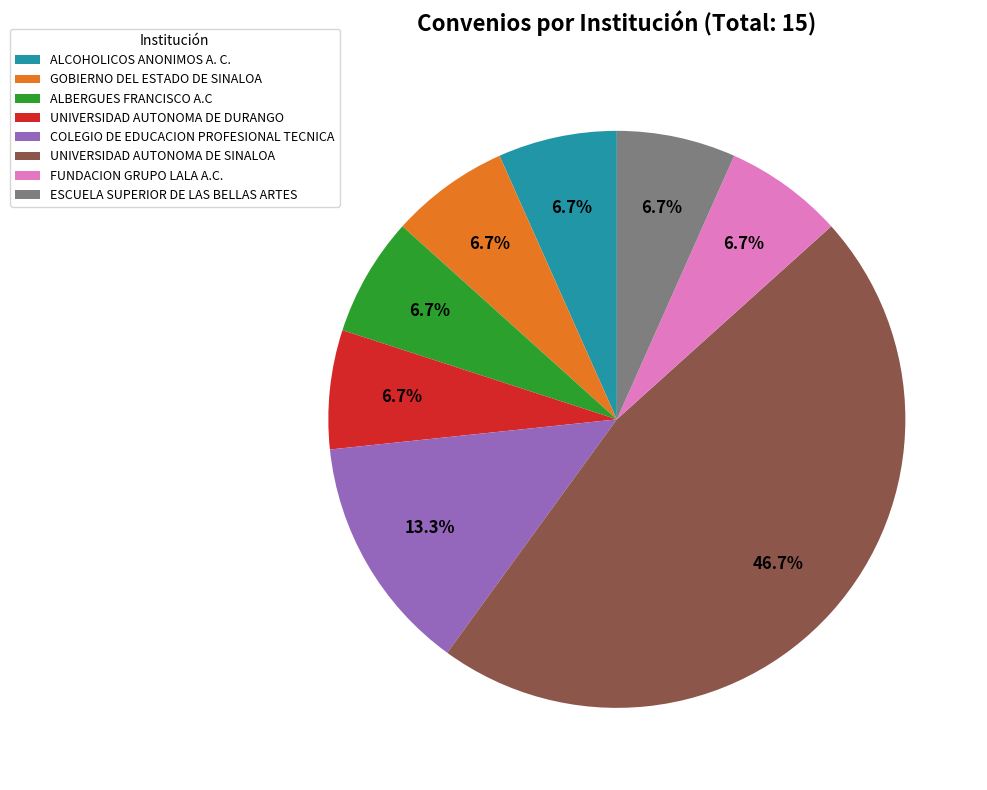

To the nearest percent, what percentage of the pie is GOBIERNO DEL ESTADO DE SINALOA?

7%